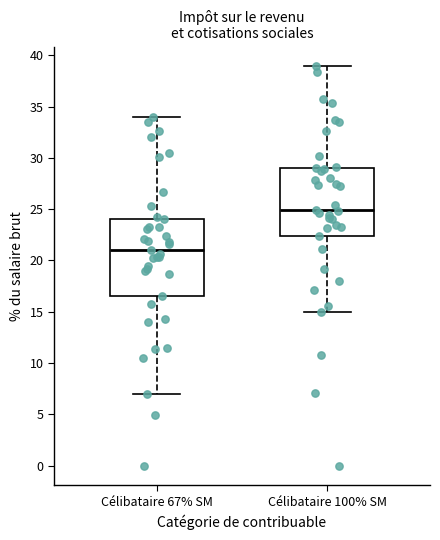

Comparing the boxes themselves (not the whiskers), which one is the tallest?

Célibataire 67% SM